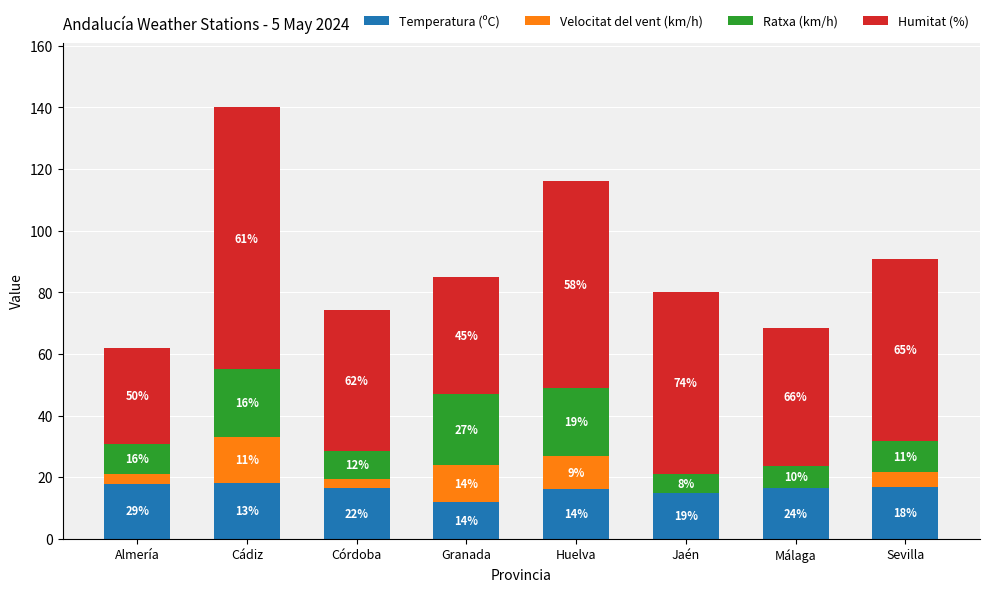

Are the bars horizontal?

No